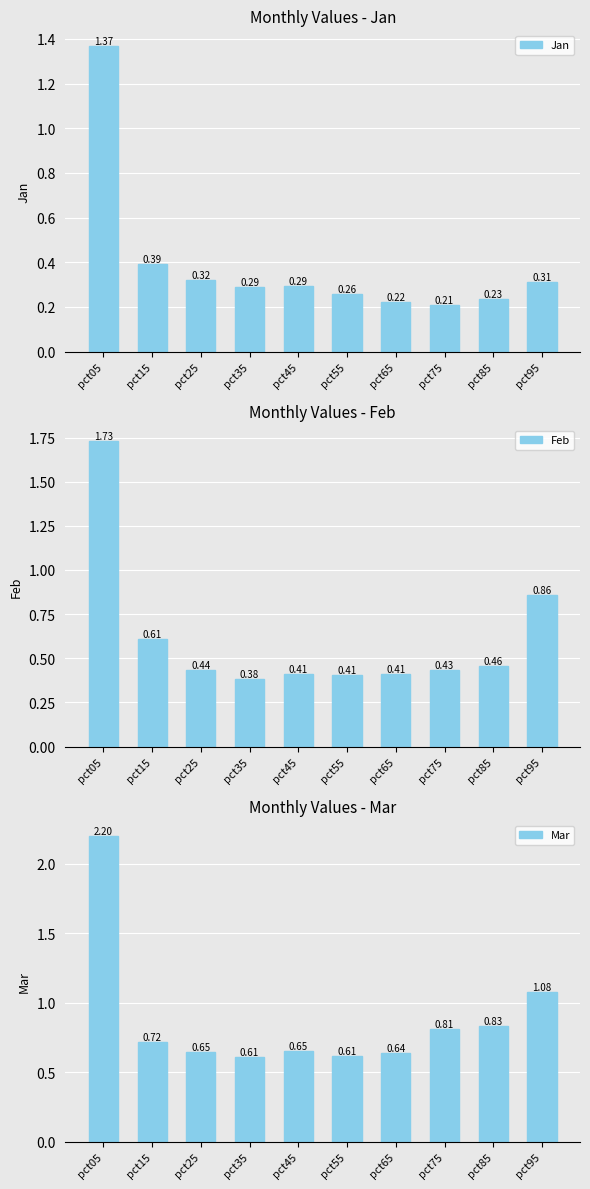

Rank the categories by Feb value from highest to lowest.

pct05, pct95, pct15, pct85, pct25, pct75, pct45, pct65, pct55, pct35